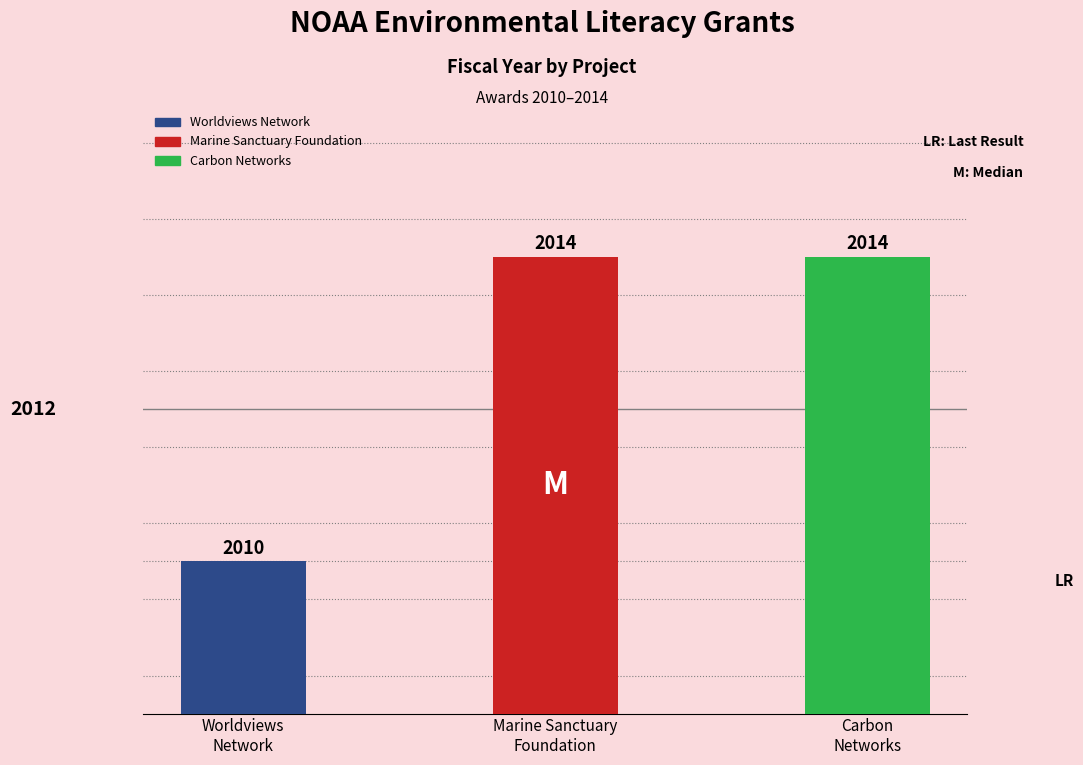

Is it true that the value at Carbon
Networks is 2014?

True